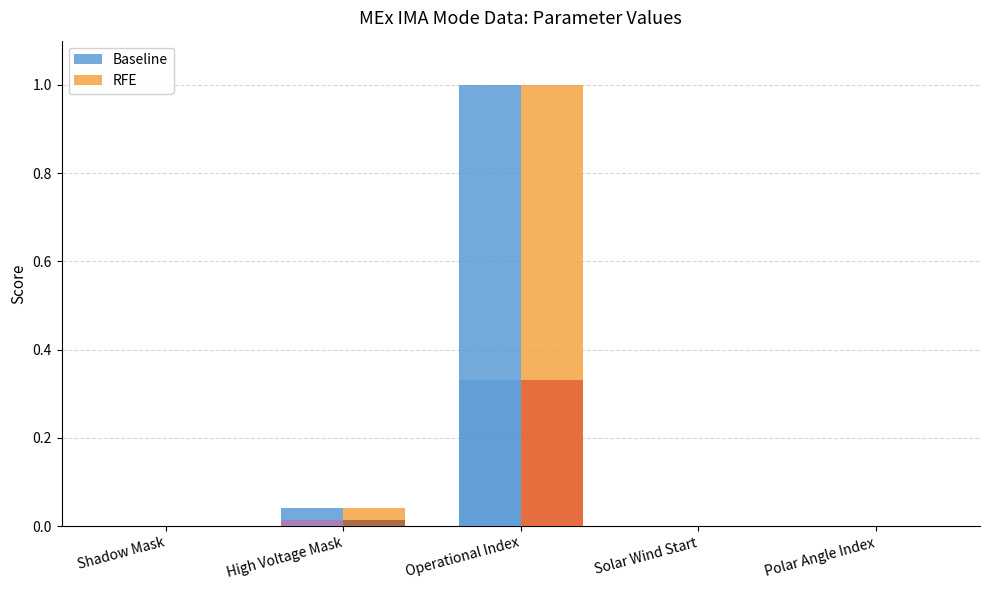

At how many categories does at least one series exceed 0?

2